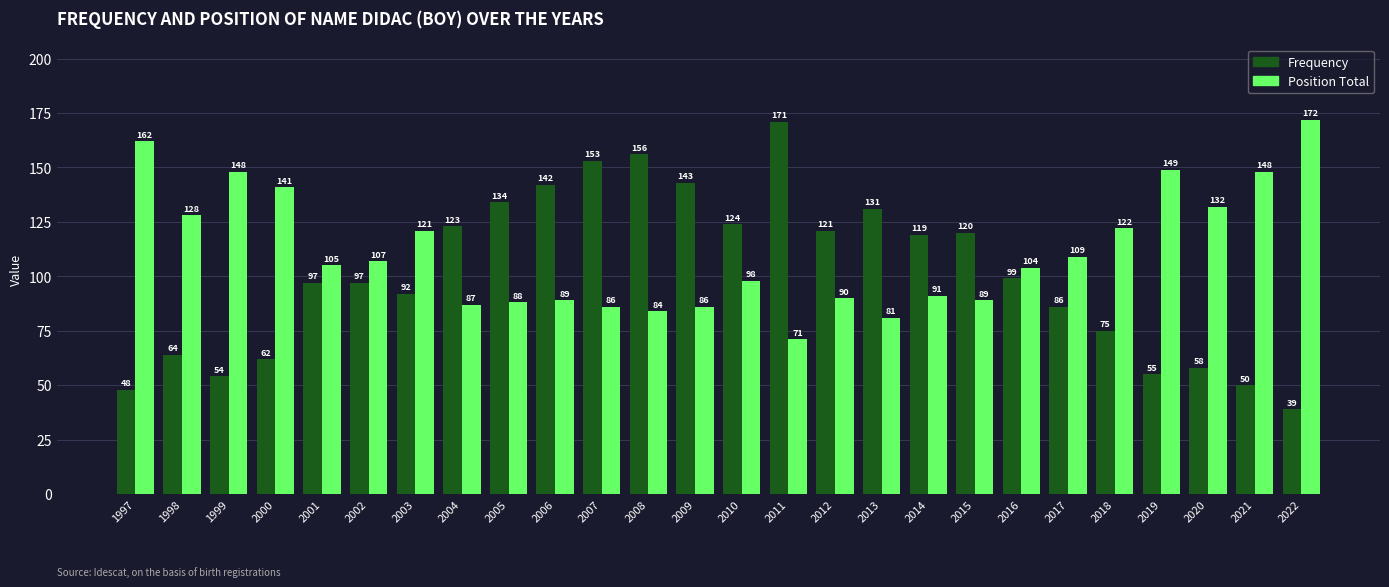

Rank the series at 2001 from highest to lowest value.

Position Total, Frequency